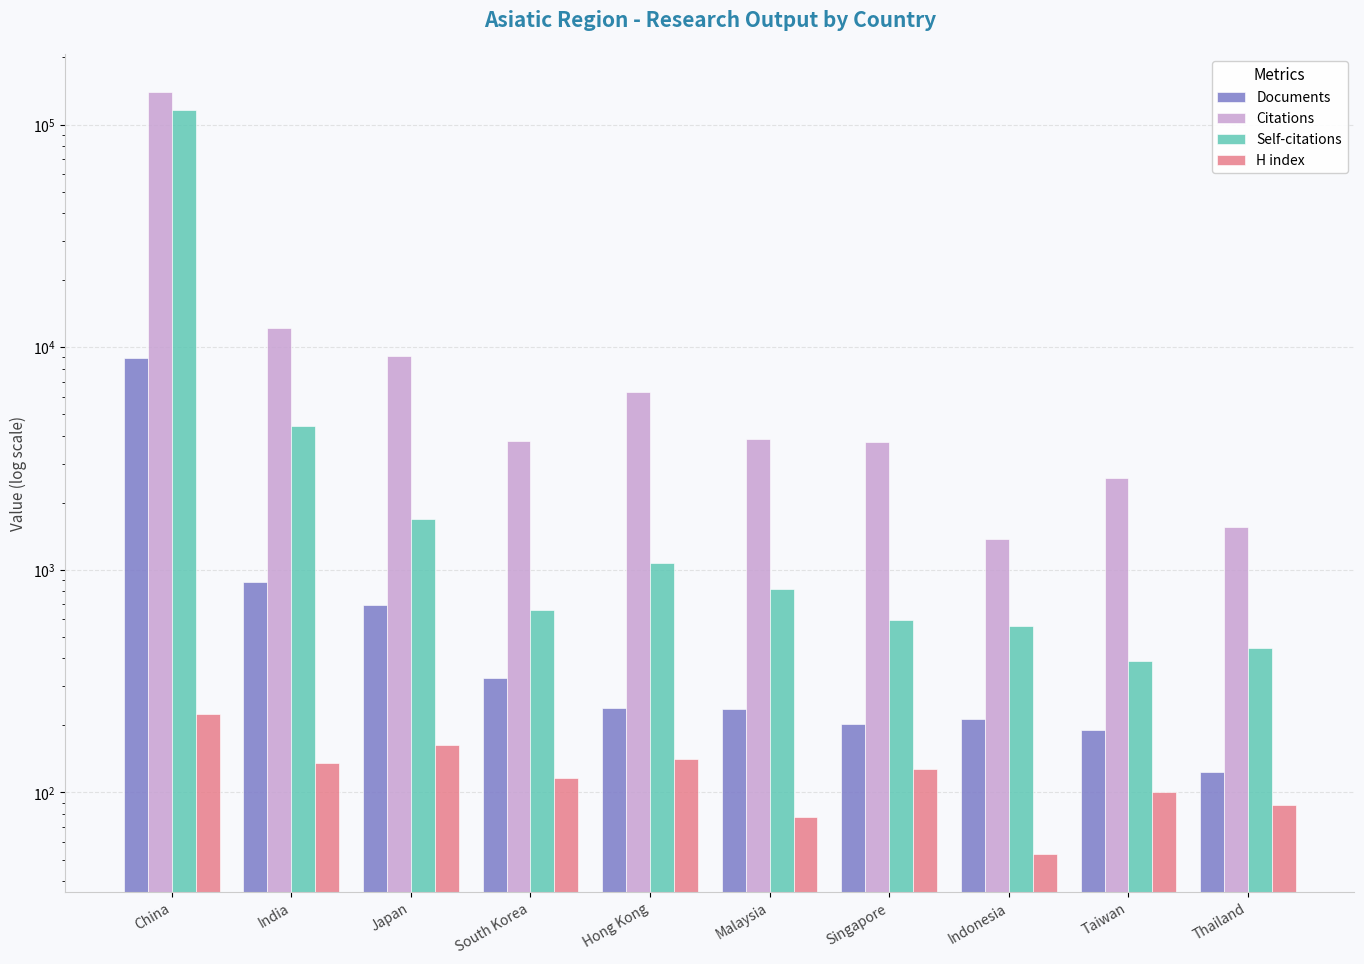

At which category is the sum across all series the highest?

China